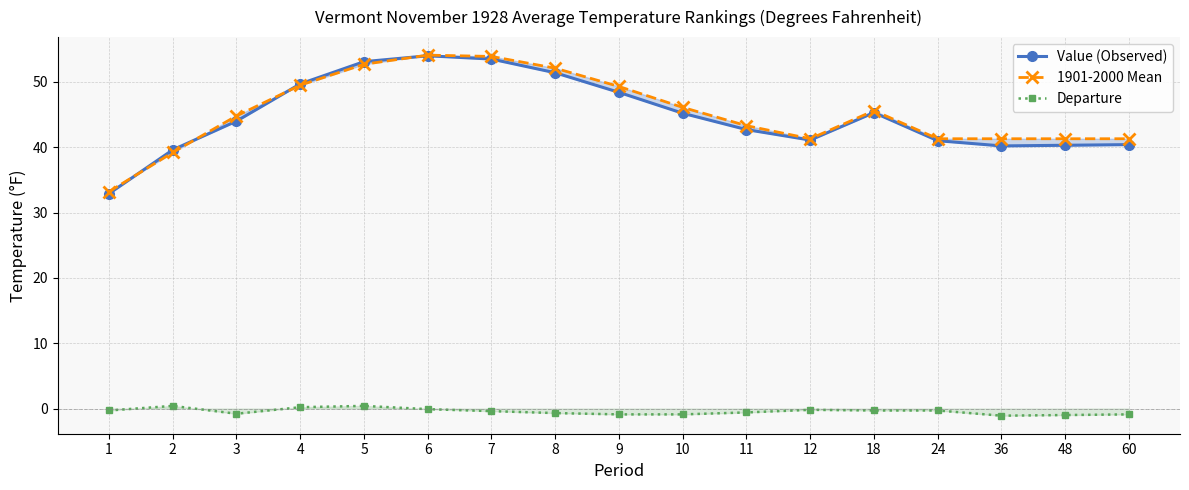

Count the number of data series in this chart.

3